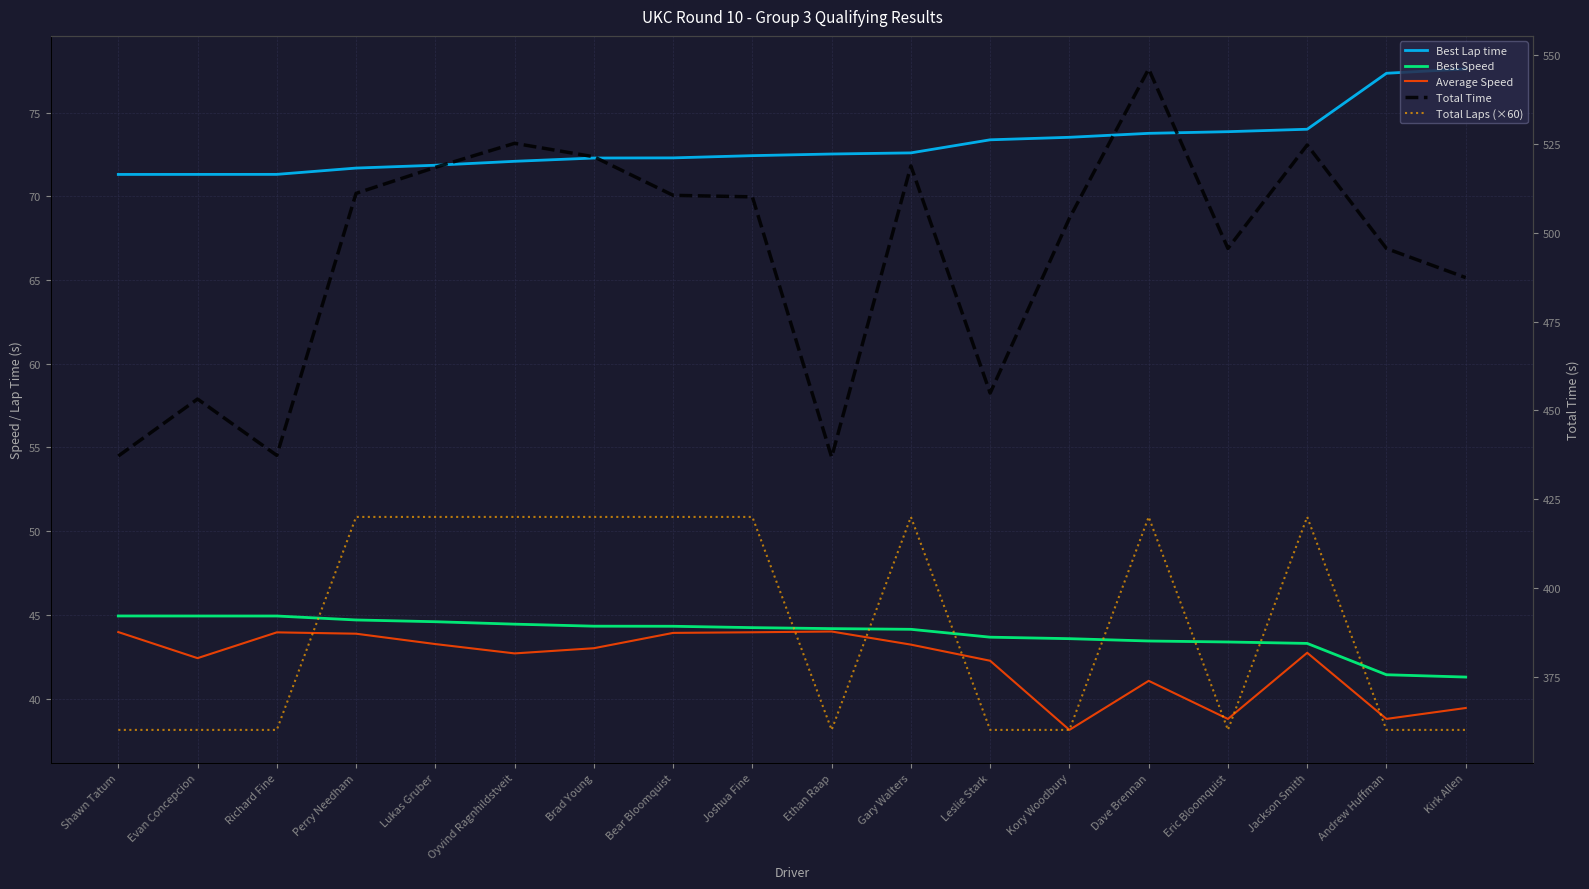

What is the smallest value displayed?

38.1